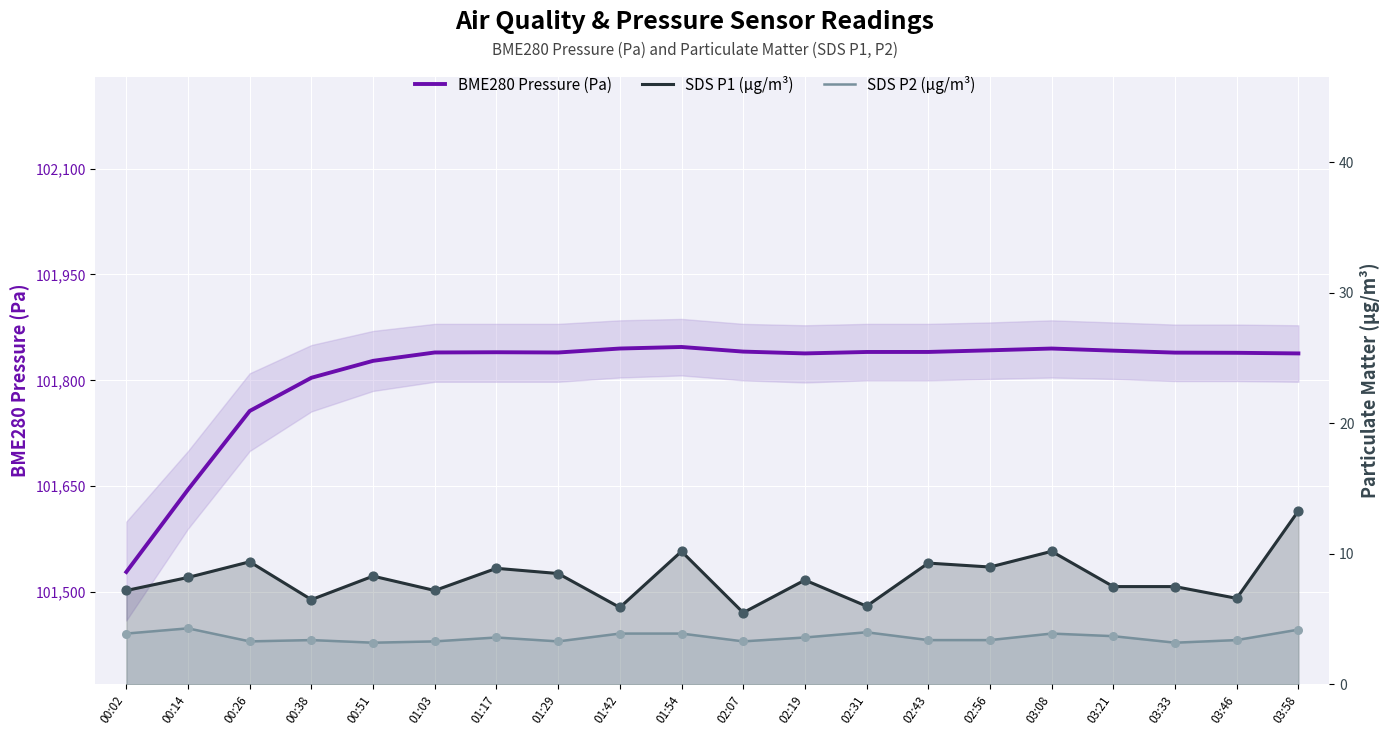

Which series has the largest total across all categories?

BME280 Pressure (Pa)